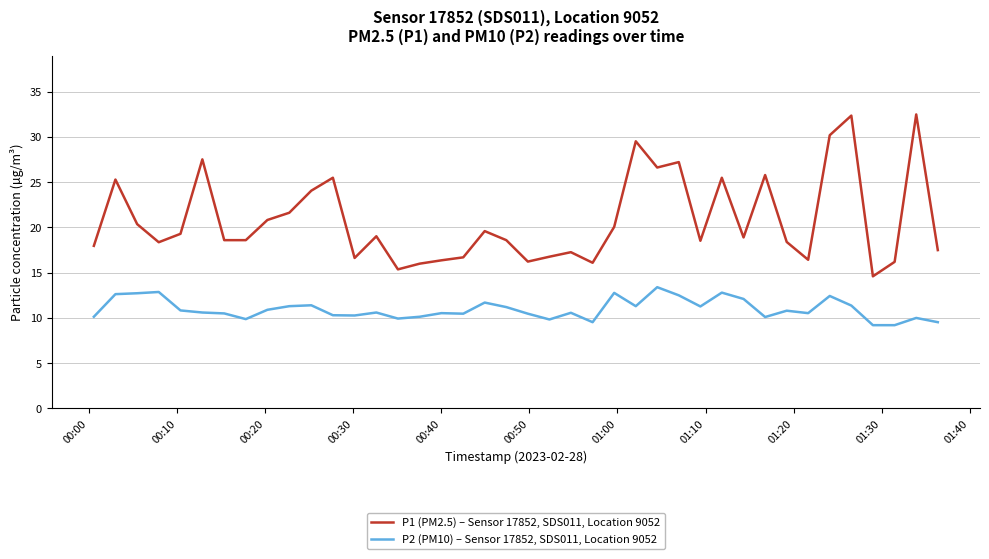

At how many categories does at least one series exceed 30?

3